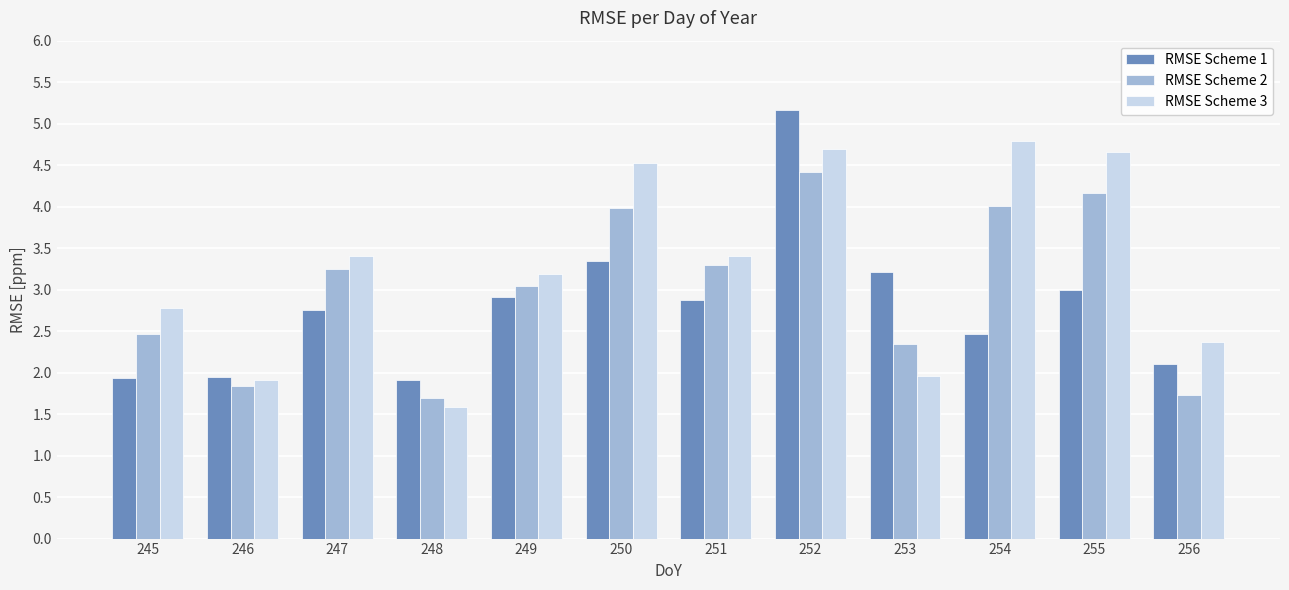

How many values in the RMSE Scheme 3 series are below 3?

5